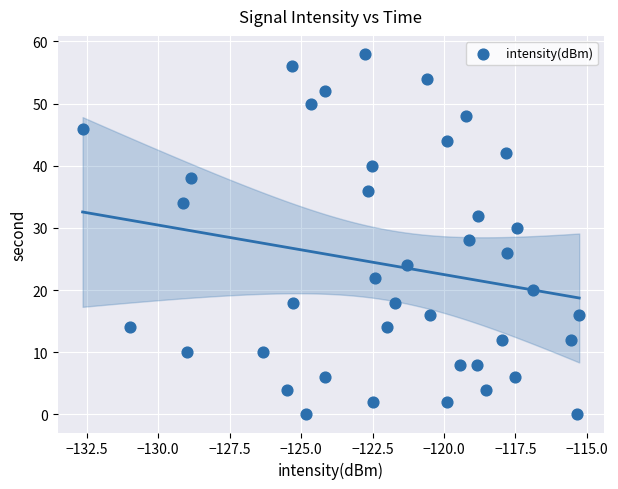

What is the range of Y values (max minus min)?

58